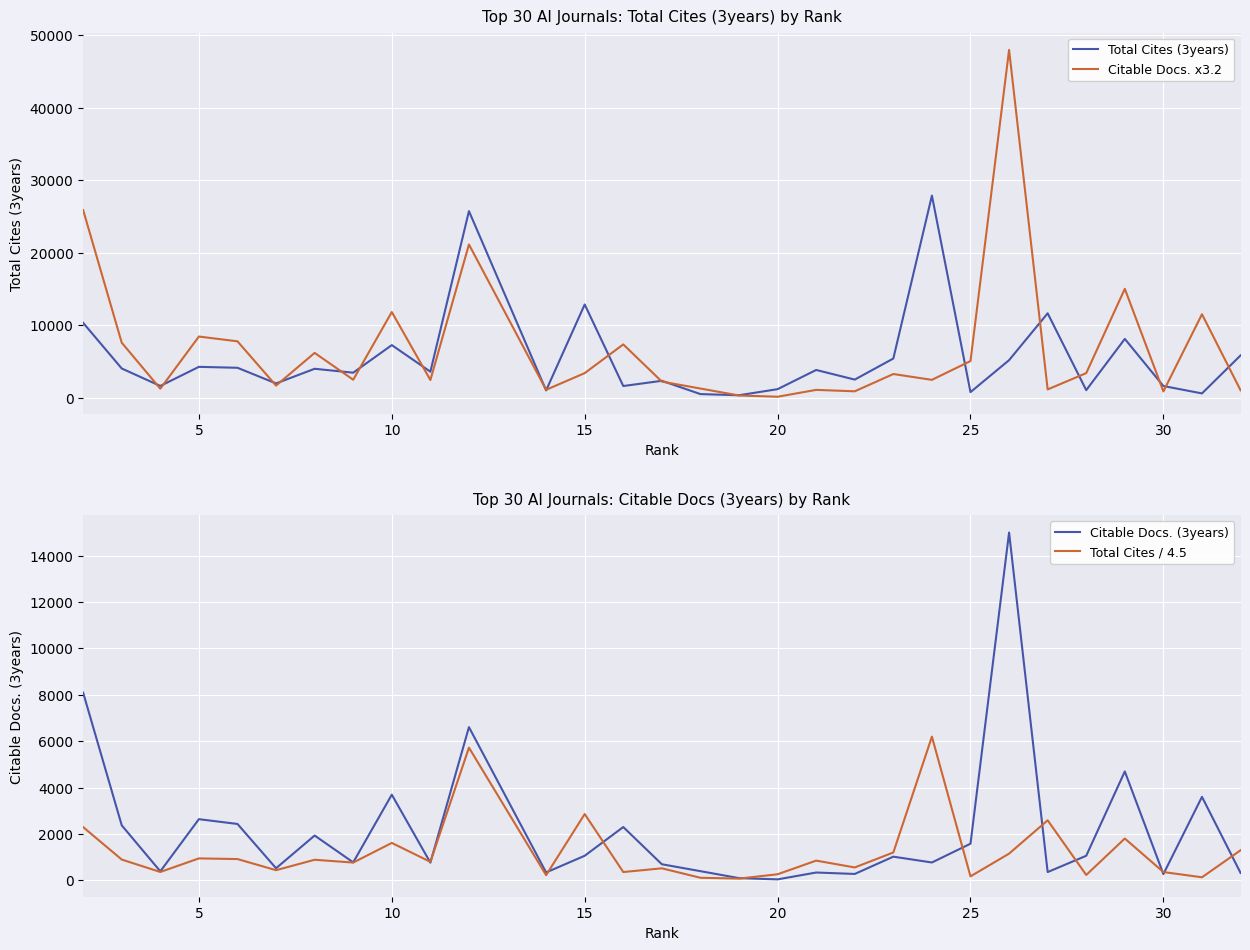

What is the smallest value displayed?

41.0